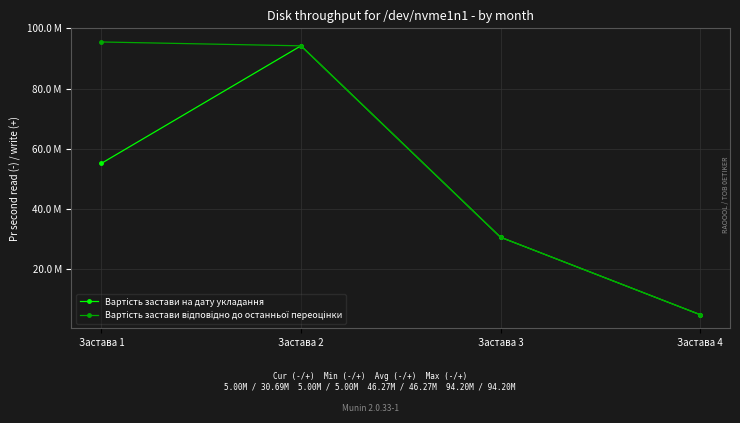

Is this an area chart (filled region under the line)?

No